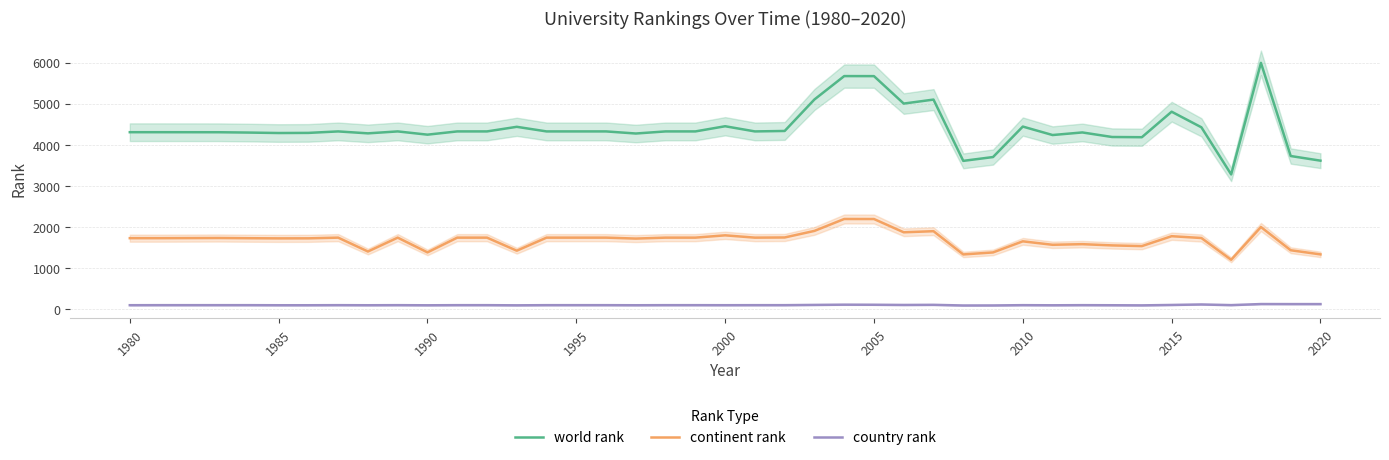

What is the maximum value for world rank?

5993